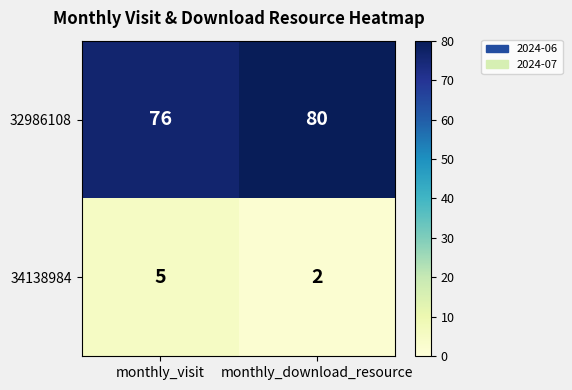

What is the total value across all series at monthly_download_resource?

82